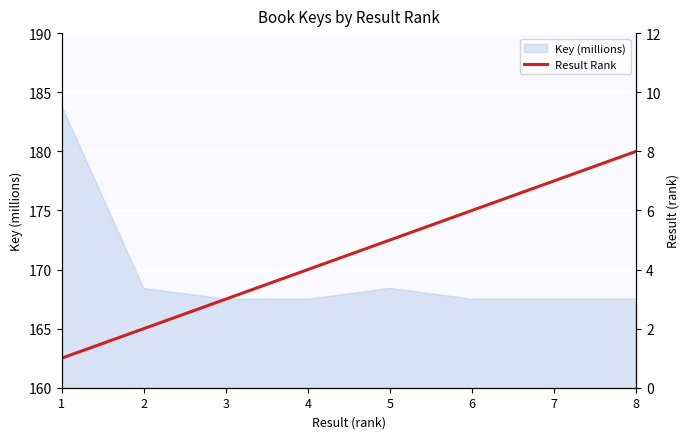

What is the lowest value of the Key (millions) series?

167.5